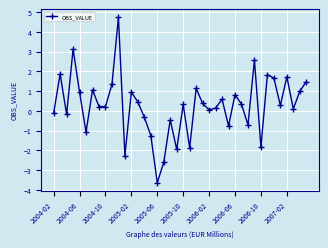

What is the difference between the maximum and minimum values?

8.4